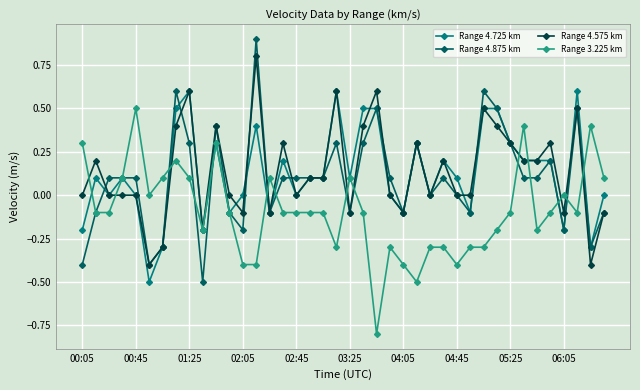

List the series in order of their peak value, highest first.

Range 4.875 km, Range 4.575 km, Range 4.725 km, Range 3.225 km